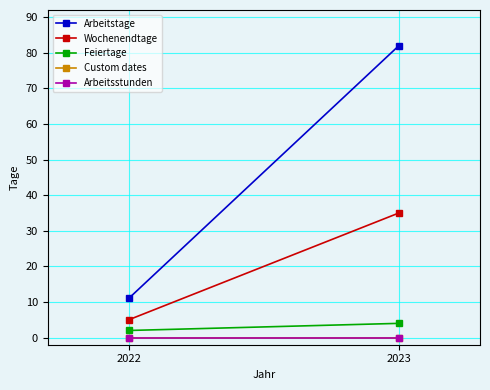

What is the value of the Wochenendtage point at the 1st from the left?

5